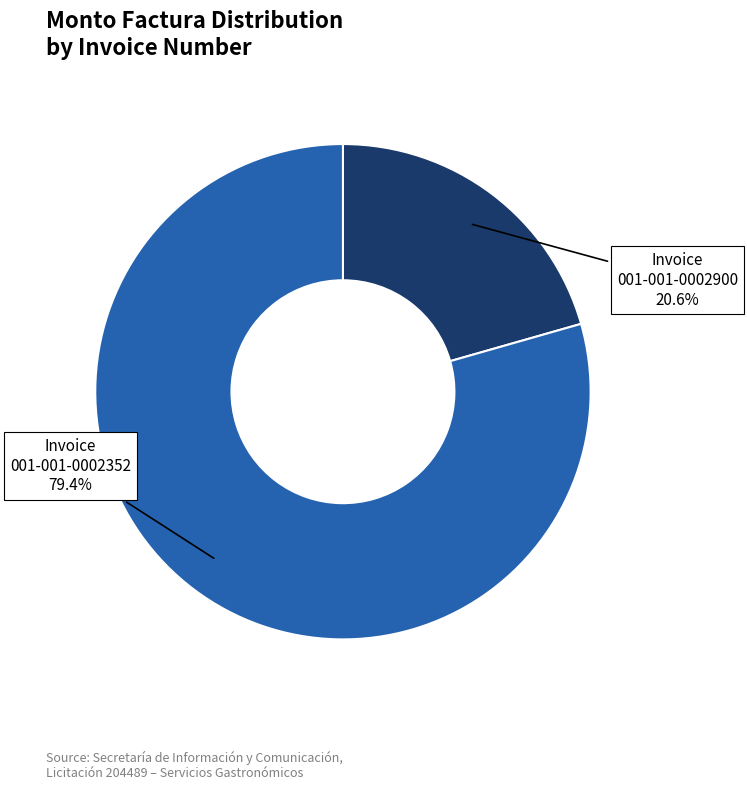

Is there a majority slice in this chart?

Yes